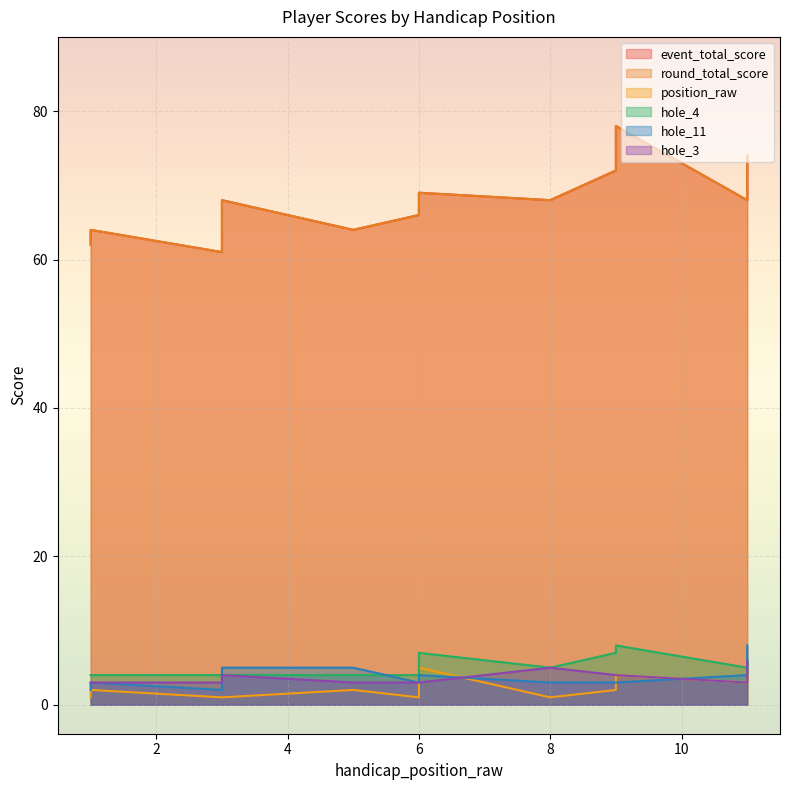

True or false: round_total_score has more than 1 interior local peaks.

True